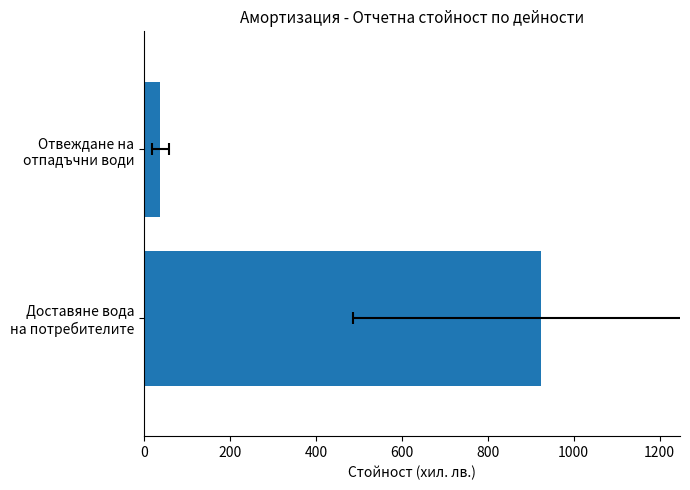

What is the ratio of the value at Доставяне вода на потребителите to the value at Отвеждане на отпадъчни води?

24.5